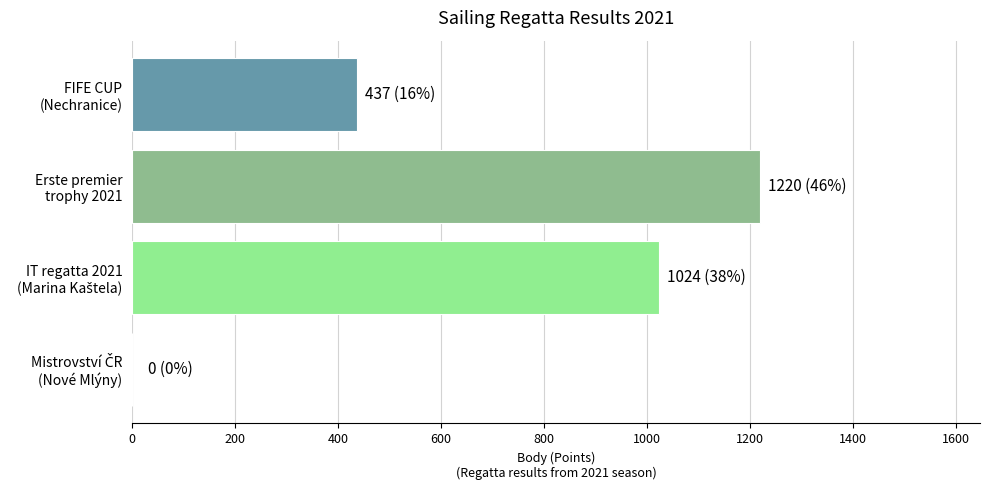

Are the bars horizontal?

Yes